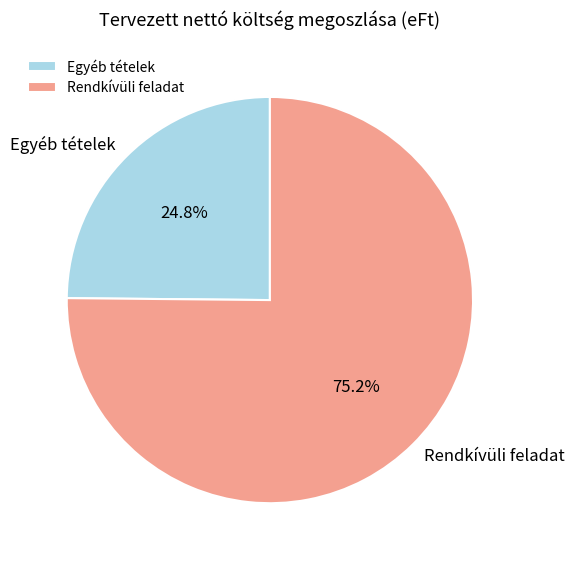

Combined, do Rendkívüli feladat and Egyéb tételek account for over 50%?

Yes